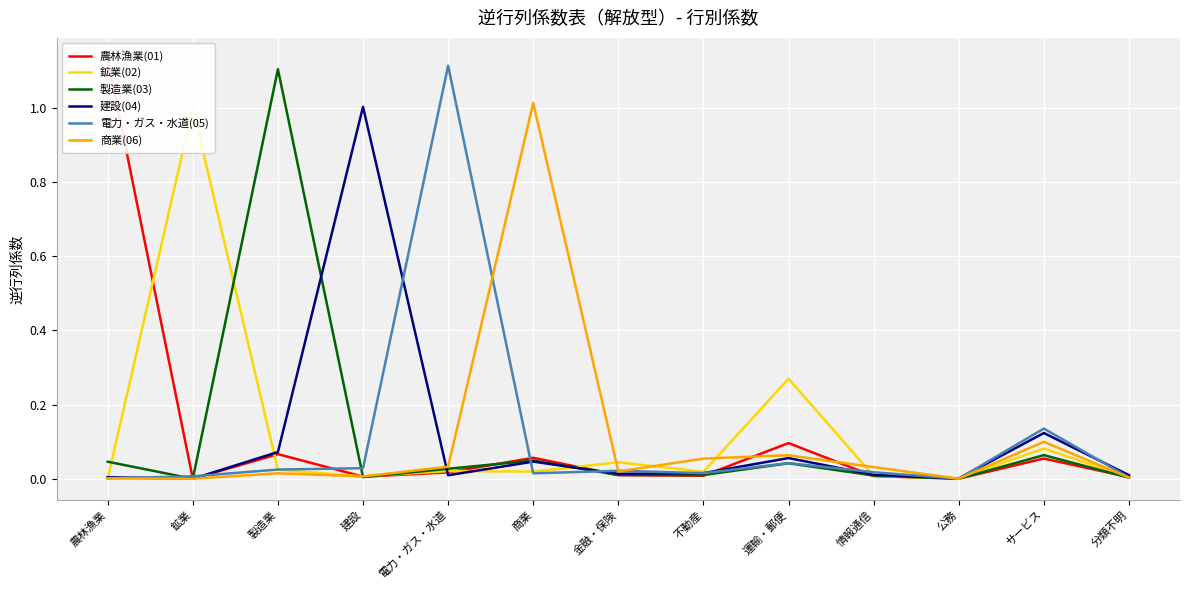

True or false: 建設(04) has more than 2 points higher than both neighbors.

True